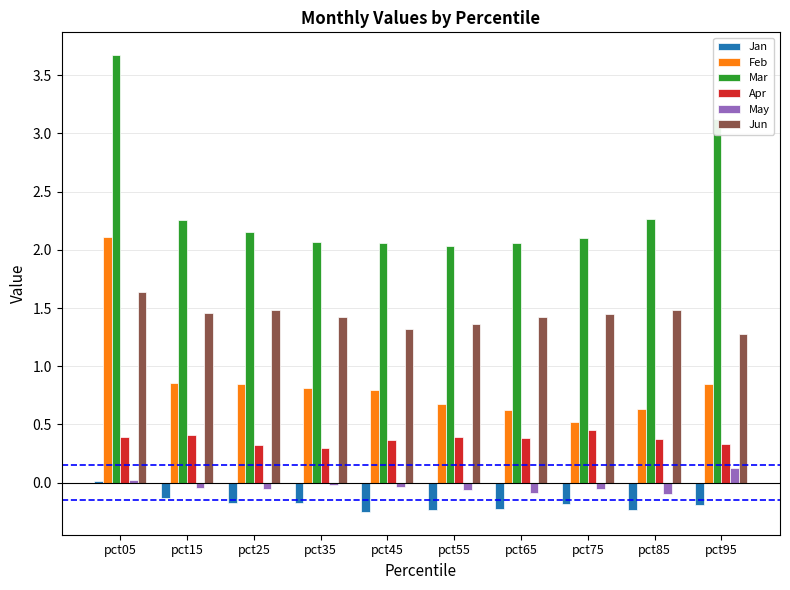

Which series has the largest total across all categories?

Mar